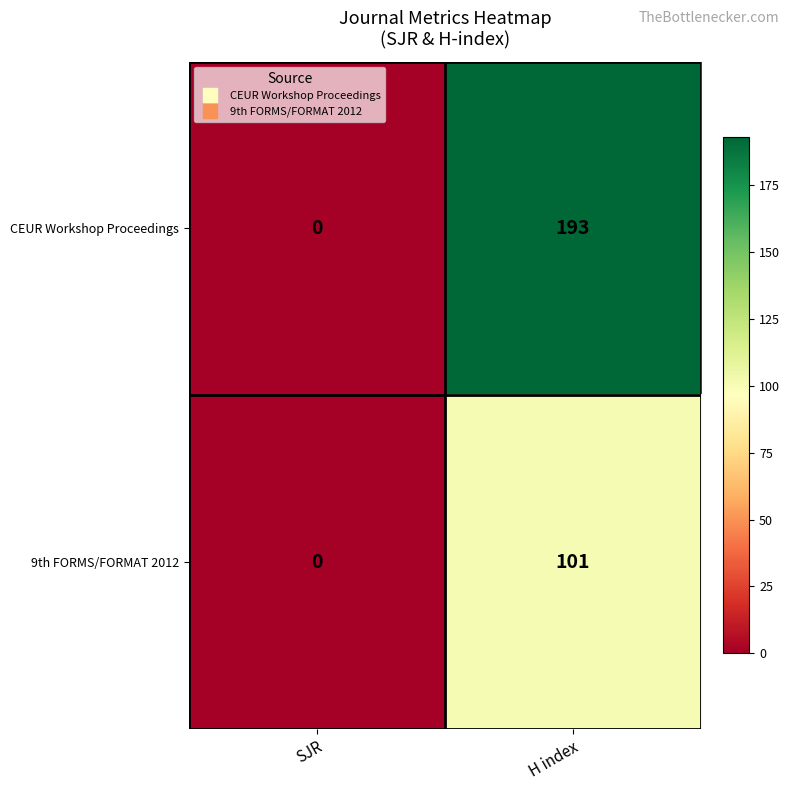

Between SJR and H index, which series saw the biggest shift?

CEUR Workshop Proceedings